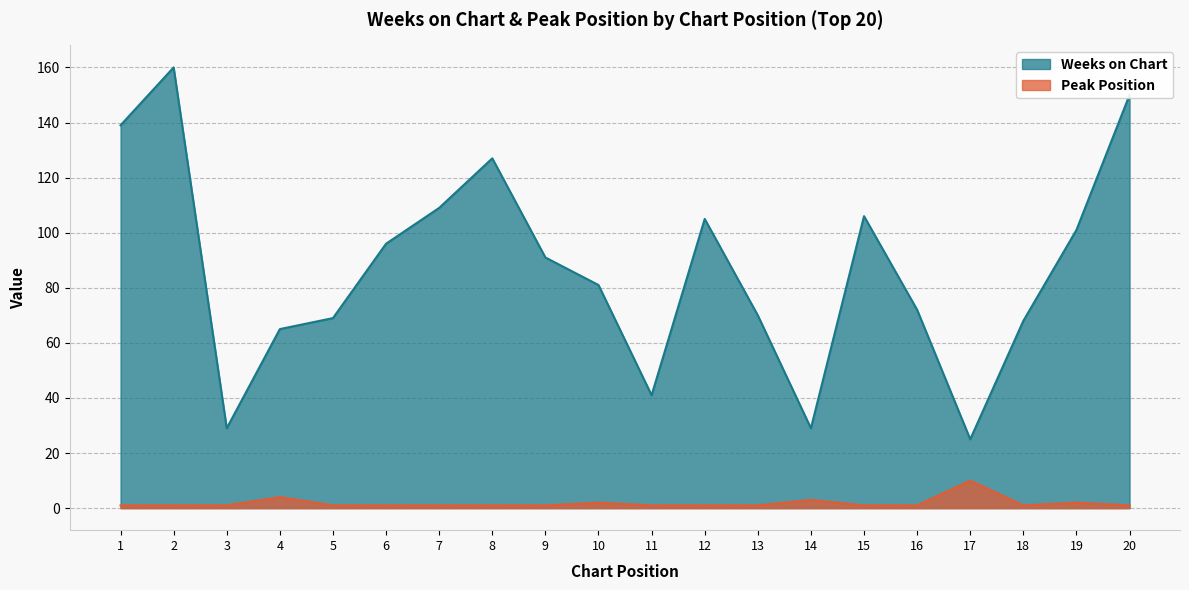

Does the chart have visible grid lines?

Yes